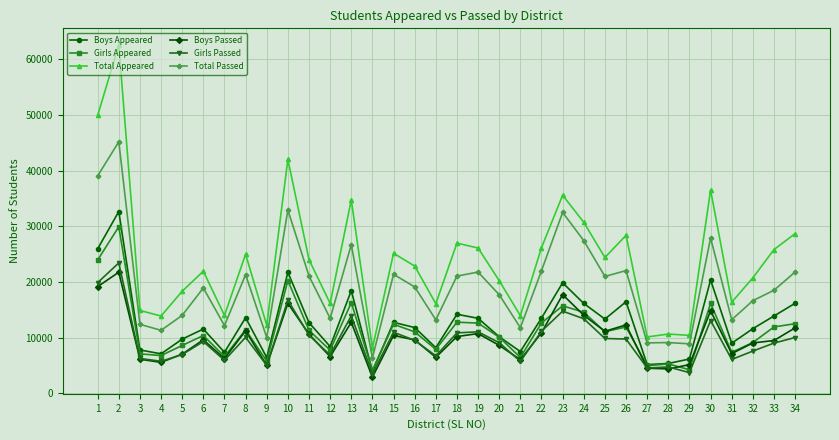

At which category does Total Appeared reach its first local peak?

2